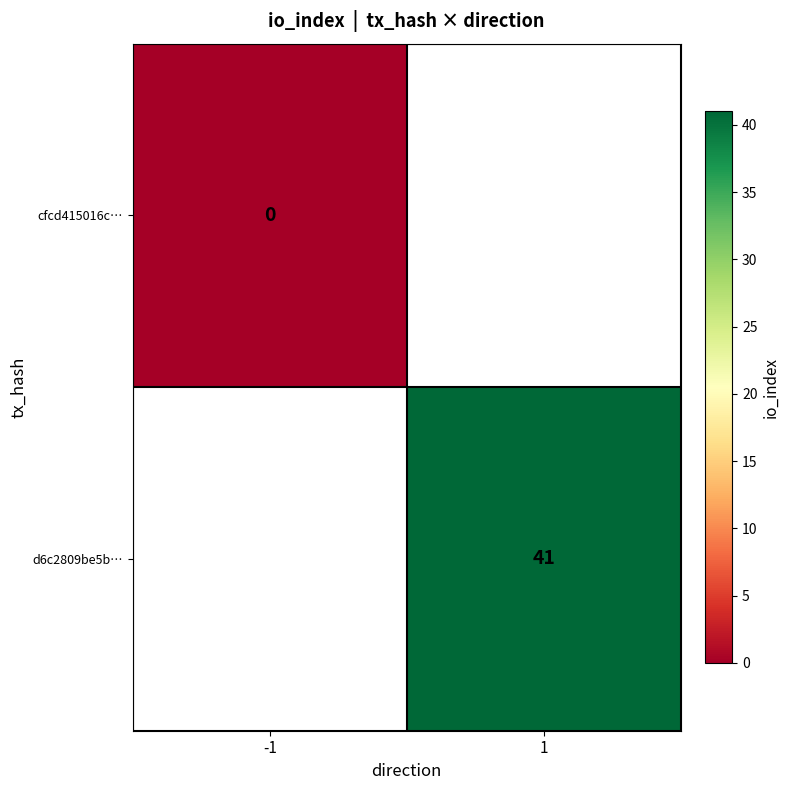

Is it true that cfcd415016c… equals 0.0 at -1?

True